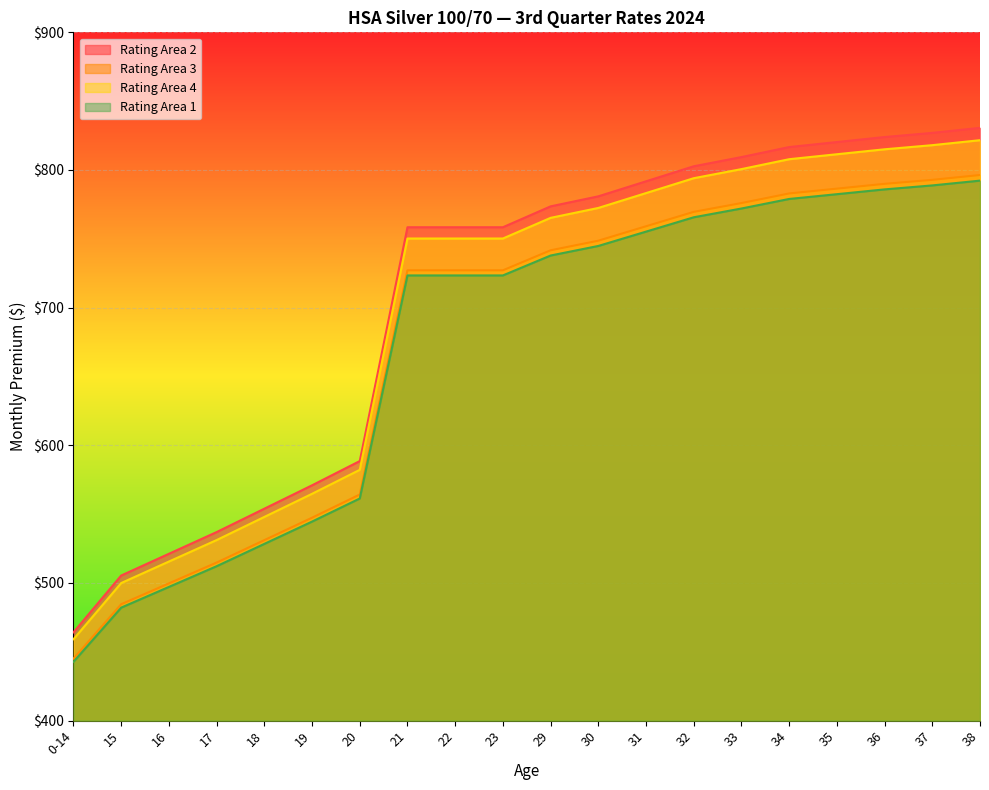

True or false: Rating Area 3 and Rating Area 1 cross at least once.

False